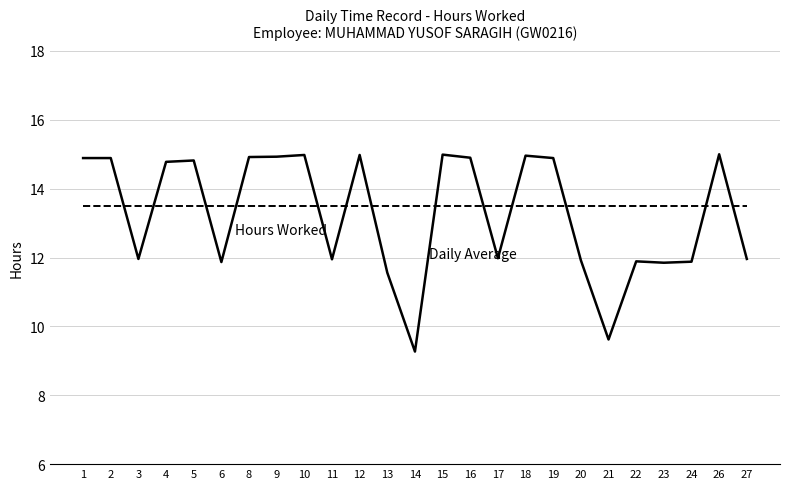

What is the total value across all series at 26?

28.5